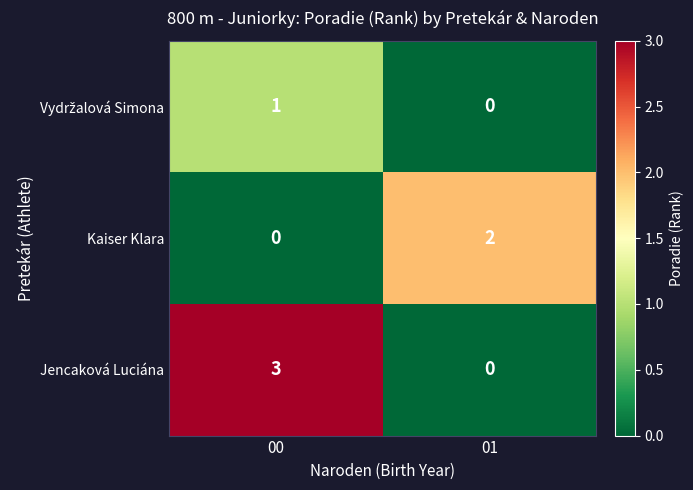

List the labels in order of Kaiser Klara value, smallest first.

00, 01